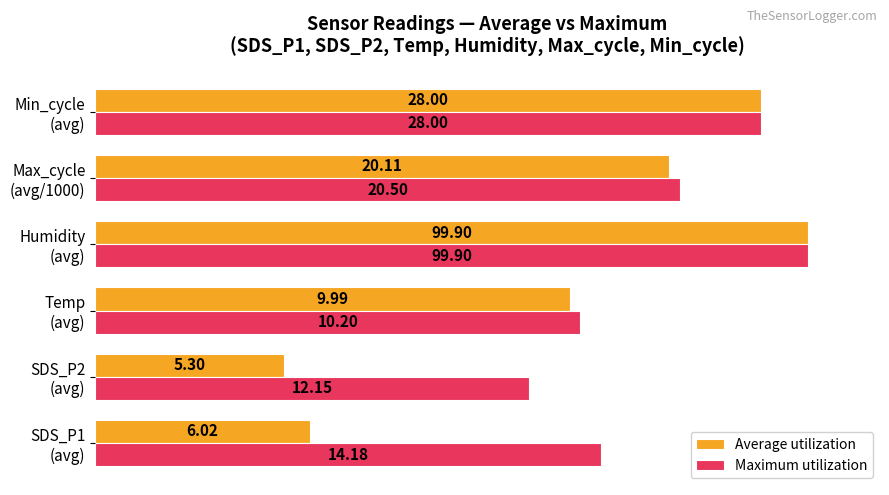

What are all the series names shown in the legend?

Average utilization, Maximum utilization